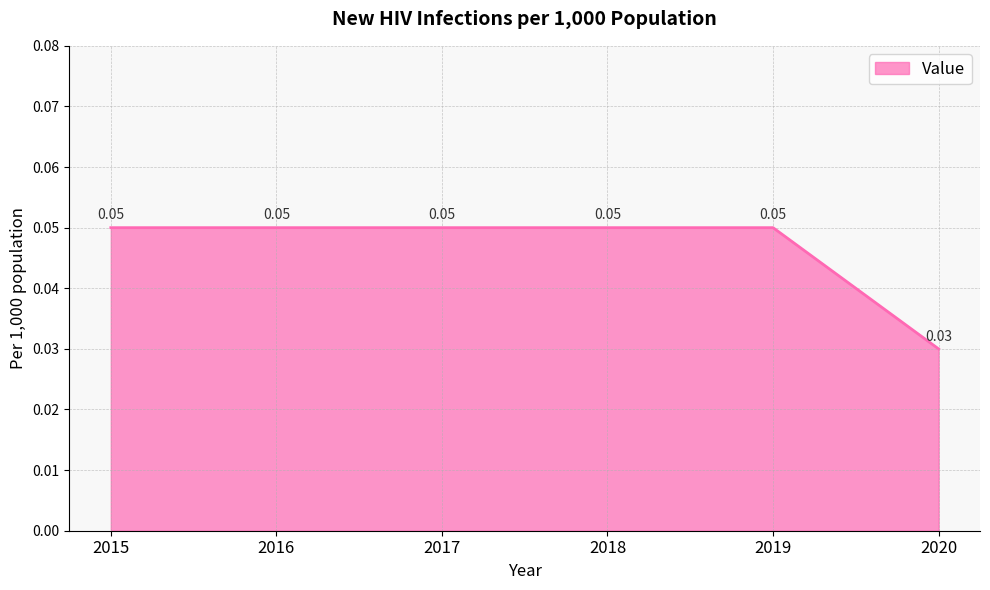

True or false: the data has more than 1 interior local peaks.

False